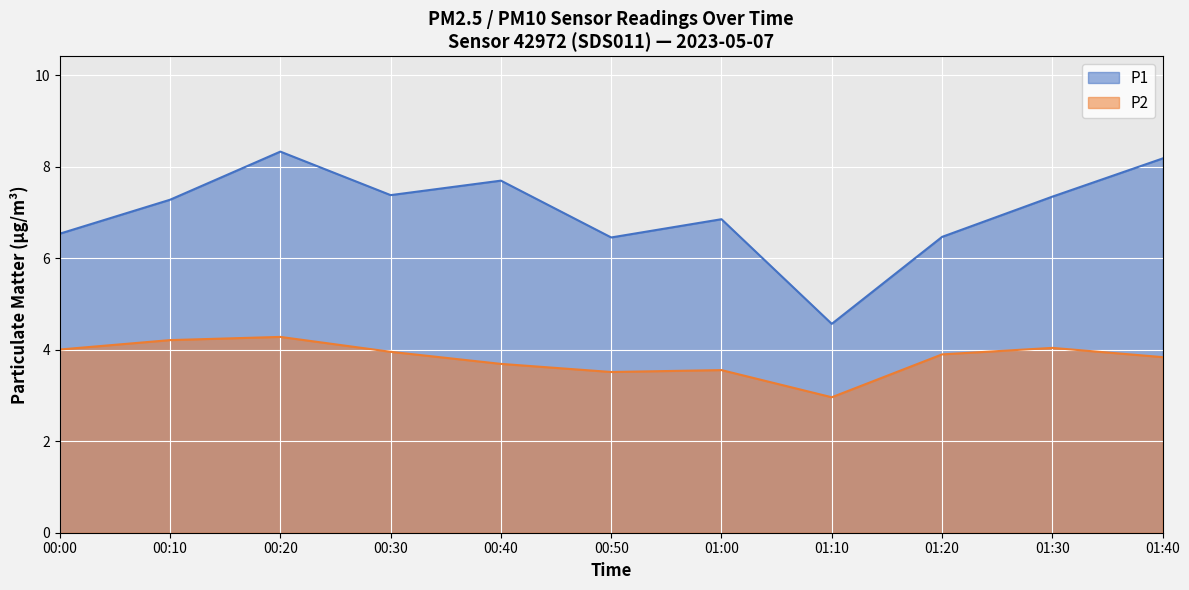

Rank the series at 05:30 from highest to lowest value.

P1, P2